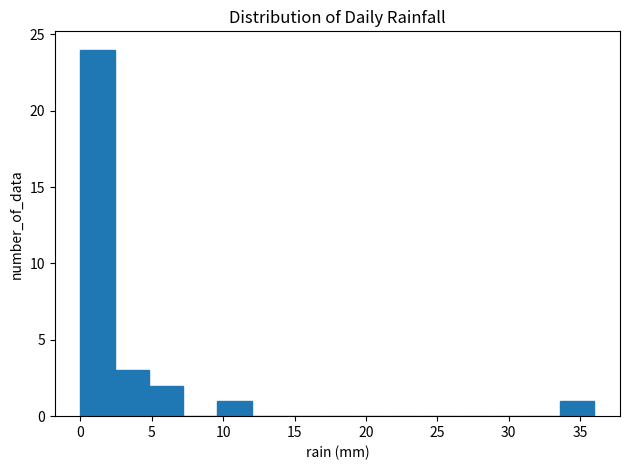

Reading left to right, list every bar in this chart as the range it spans on the x-axis followed by its height. Neither the bar edges nor the heights are printed on the chart, so give them approximately, as read against the axes.

0.0 to 2.4: 24
2.4 to 4.8: 3
4.8 to 7.2: 2
7.2 to 9.6: 0
9.6 to 12.0: 1
12.0 to 14.4: 0
14.4 to 16.8: 0
16.8 to 19.2: 0
19.2 to 21.6: 0
21.6 to 24.0: 0
24.0 to 26.4: 0
26.4 to 28.8: 0
28.8 to 31.2: 0
31.2 to 33.6: 0
33.6 to 36.0: 1